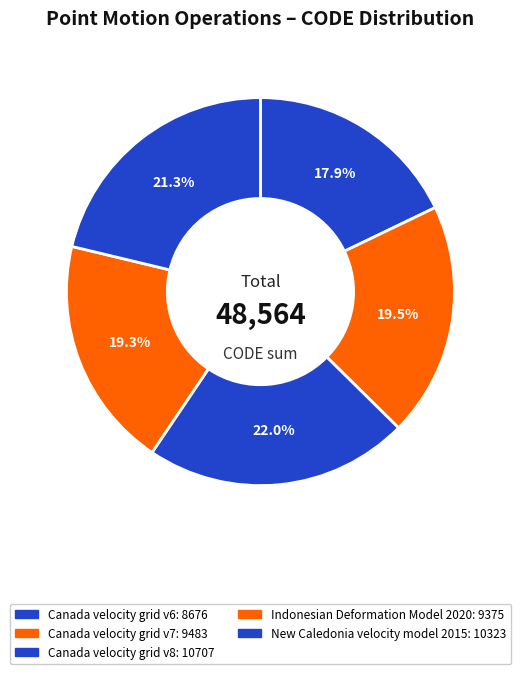

What percentage is the New Caledonia velocity model 2015 slice, to the nearest percent?

21%